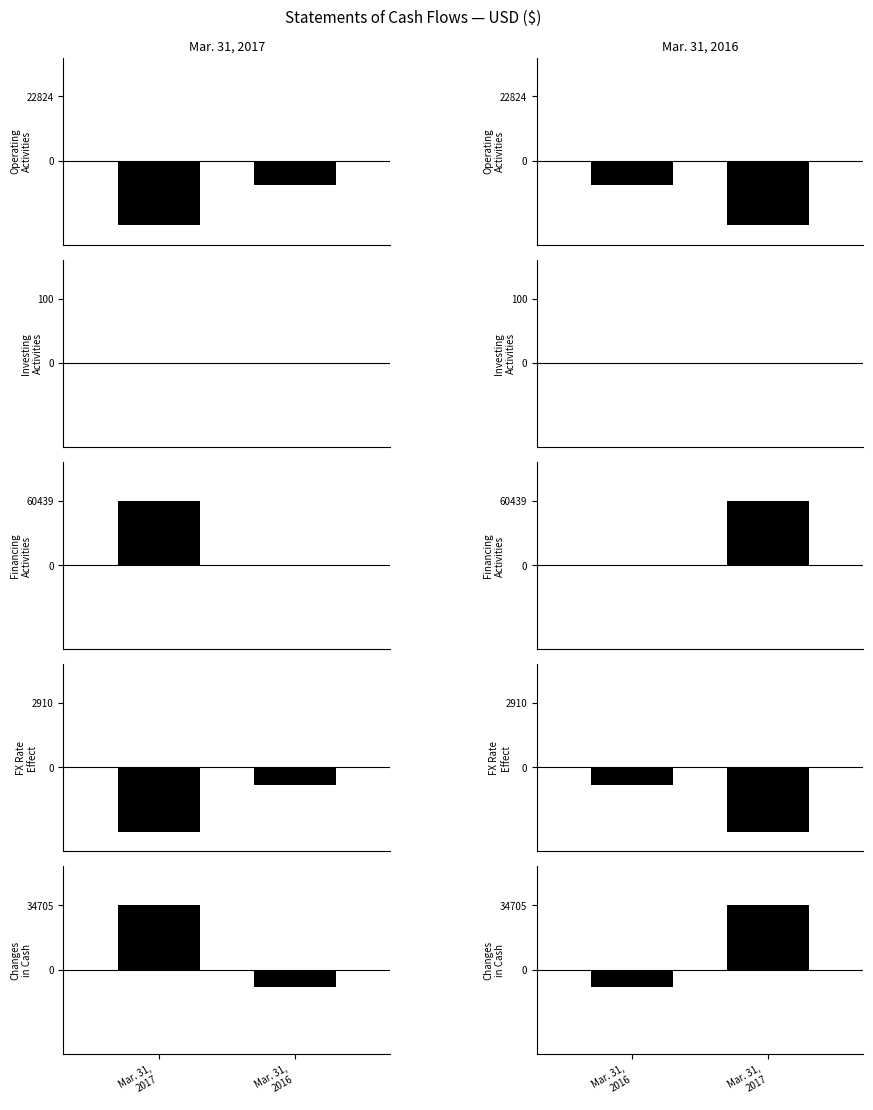

What are all the series names shown in the legend?

Operating
Activities, Investing
Activities, Financing
Activities, FX Rate
Effect, Changes
in Cash